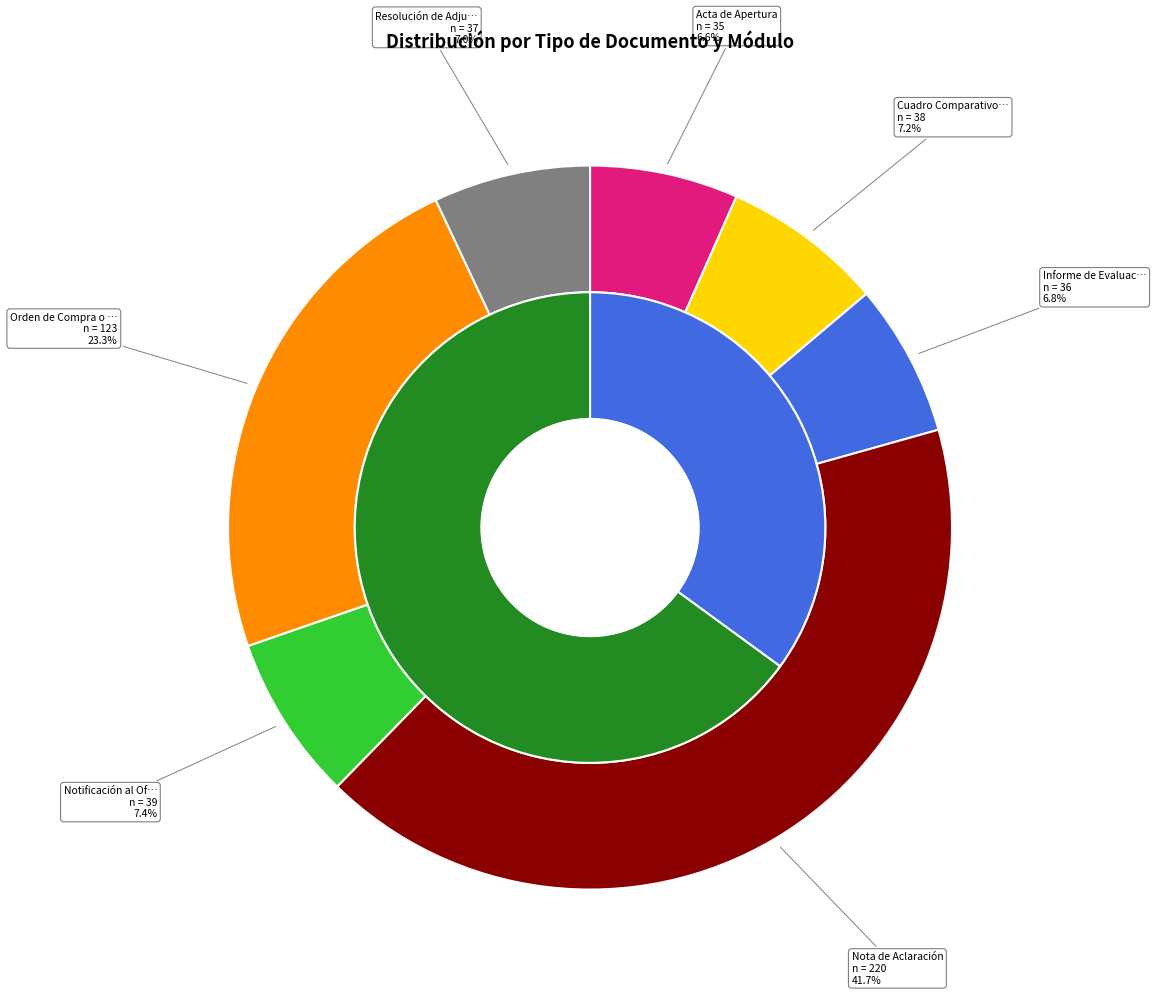

Is it true that Orden de Compra o Contrato is 32% of the pie?

False